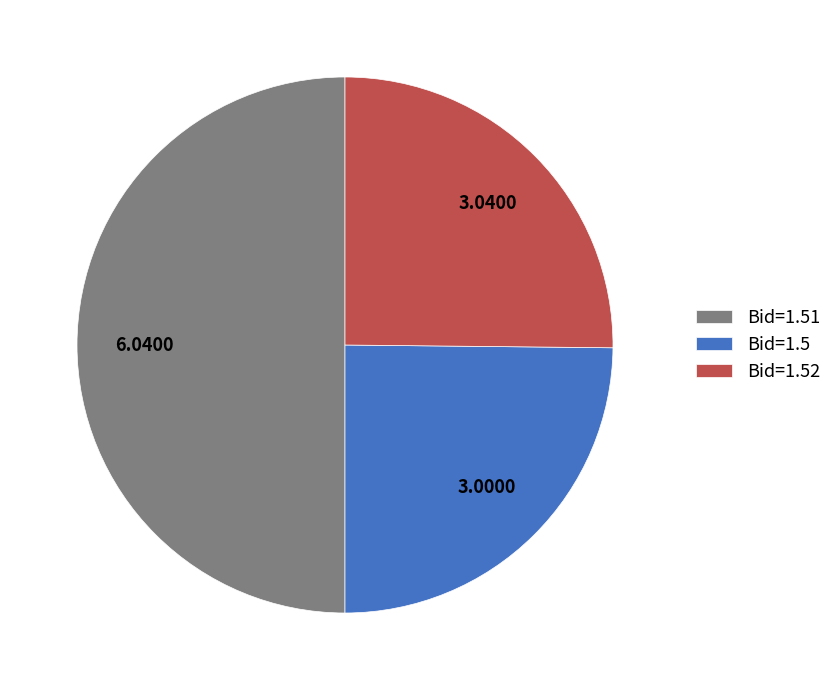

Does Bid=1.52 represent more than half of the total?

No